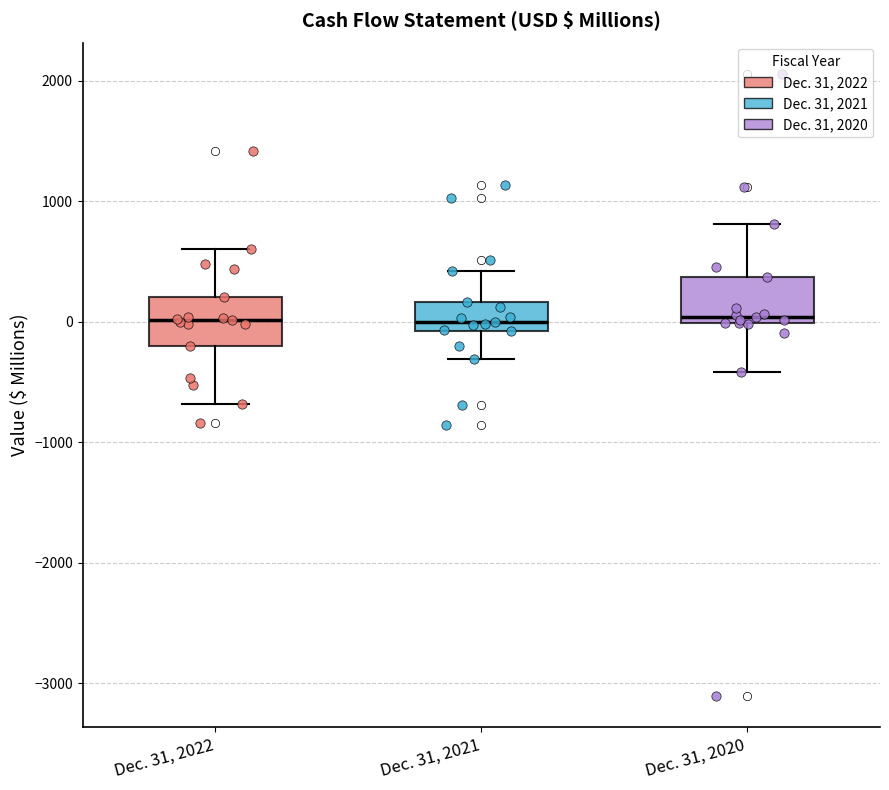

Reading left to right, read every box against the y-axis: the position of its median line, the range the box covers, and the ends of its whiskers. The values are not printed on the chart, so give them approximately, as read against the axis.

Dec. 31, 2022: median 0, box -200 to 200, whiskers -700 to 600
Dec. 31, 2021: median 0, box -100 to 200, whiskers -300 to 400
Dec. 31, 2020: median 0 (just above the box's lower edge), box 0 to 400, whiskers -400 to 800